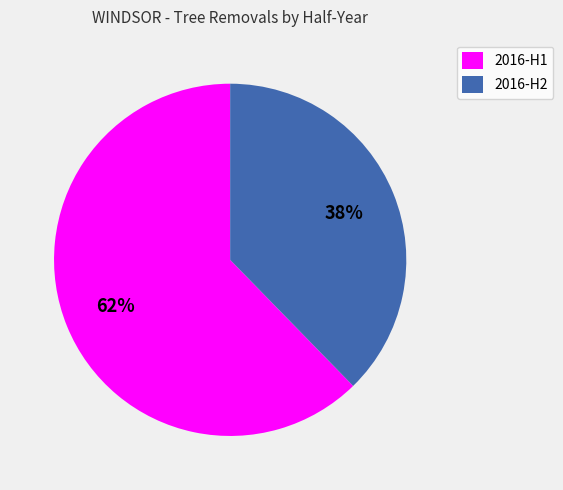

To the nearest percent, what percentage of the pie is 2016-H2?

38%